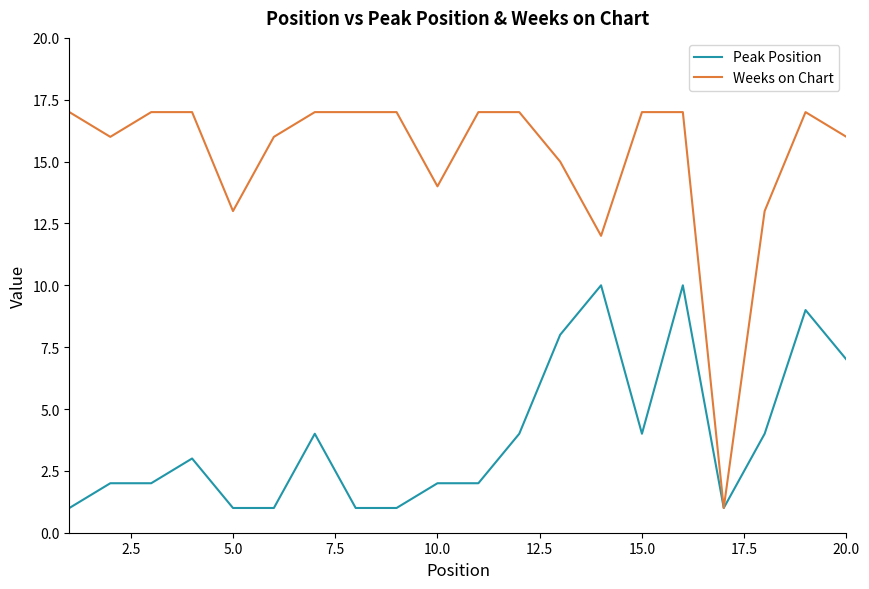

Which series has the largest total across all categories?

Weeks on Chart